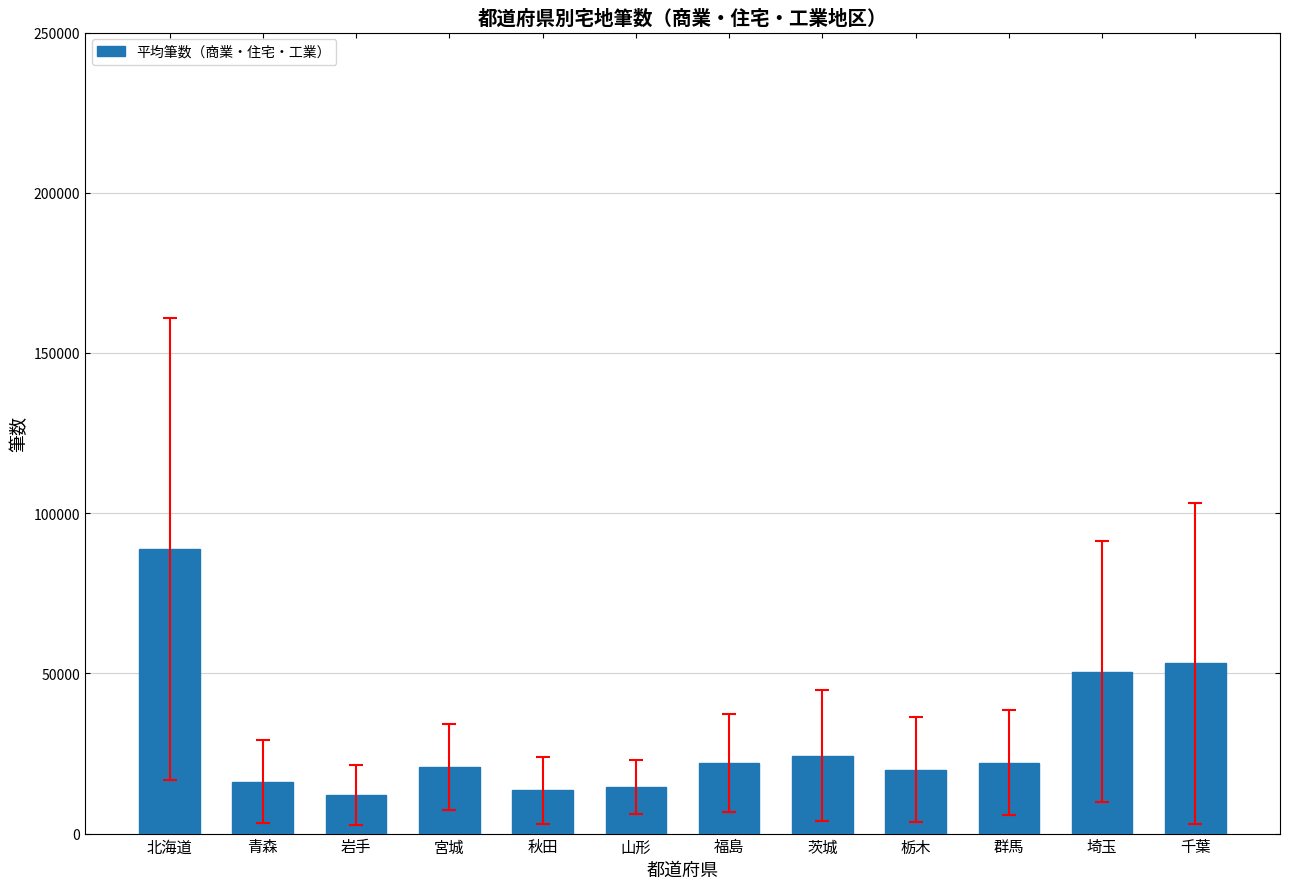

At which label is the value closest to 50337?

埼玉